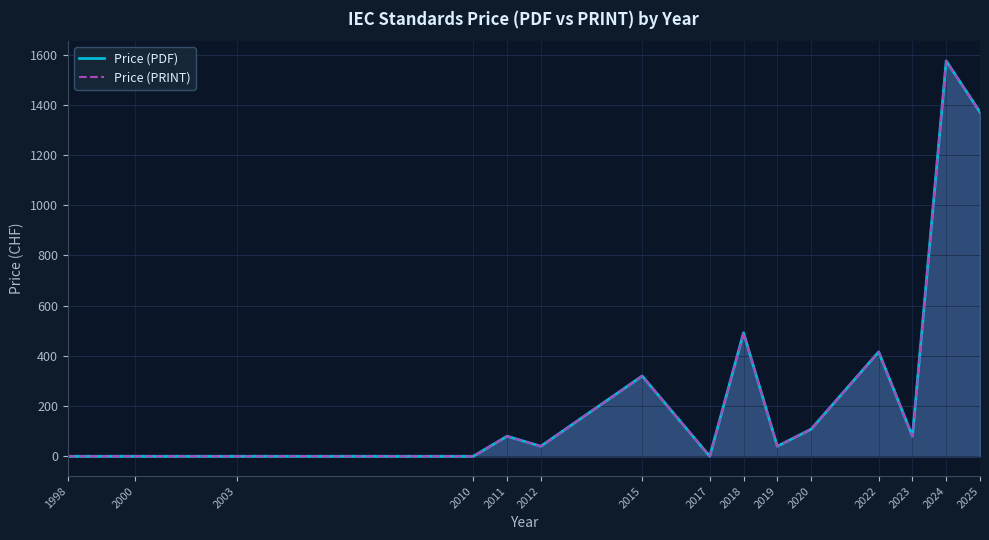

True or false: Price (PRINT) and Price (PDF) intersect in this chart.

False